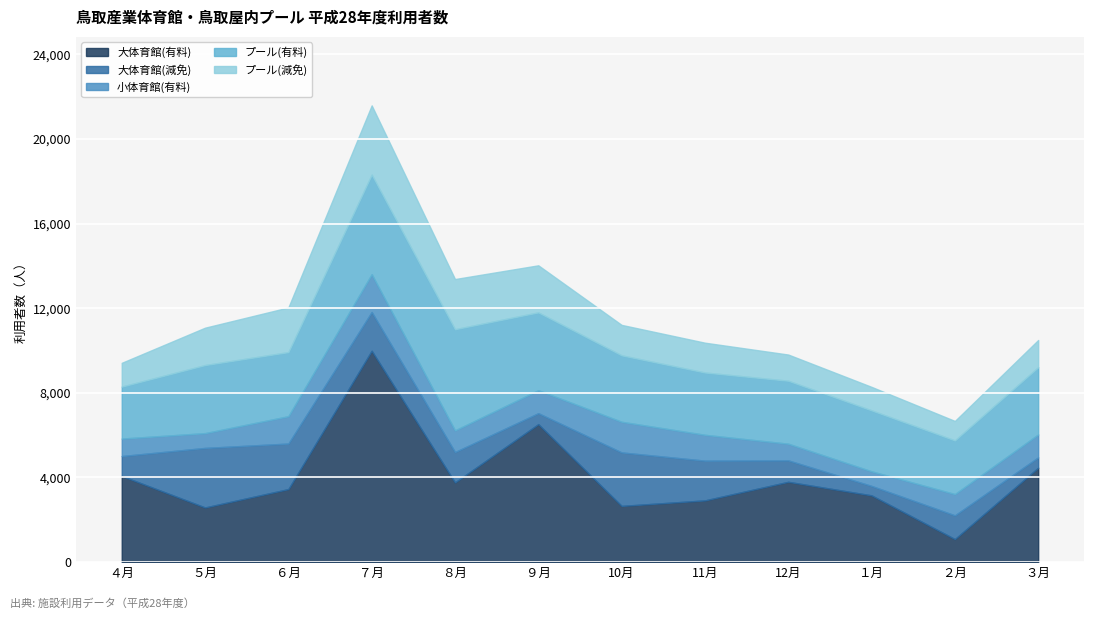

How many lines are shown in the chart?

5